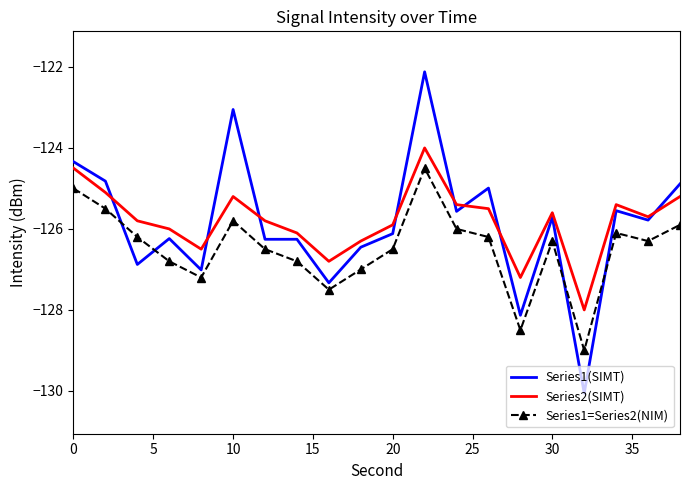

Which series has the widest spread of values?

Series1(SIMT)